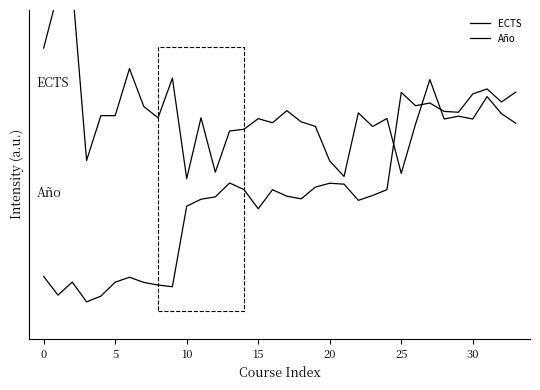

How many data points in Año are above 0?

29